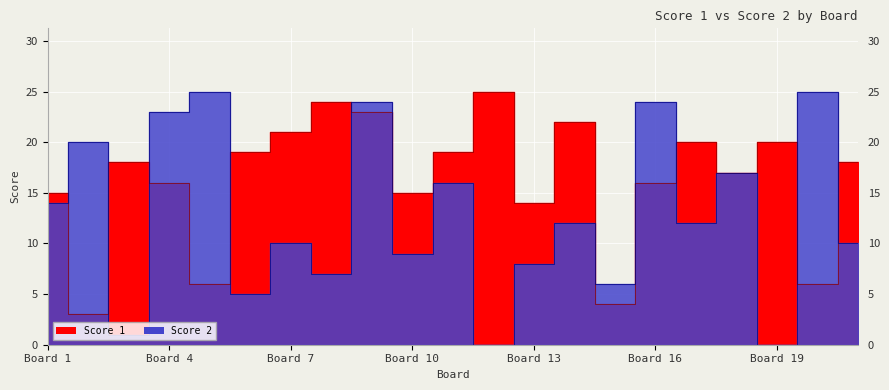

Is it true that Score 1 equals 17 at 18?

True